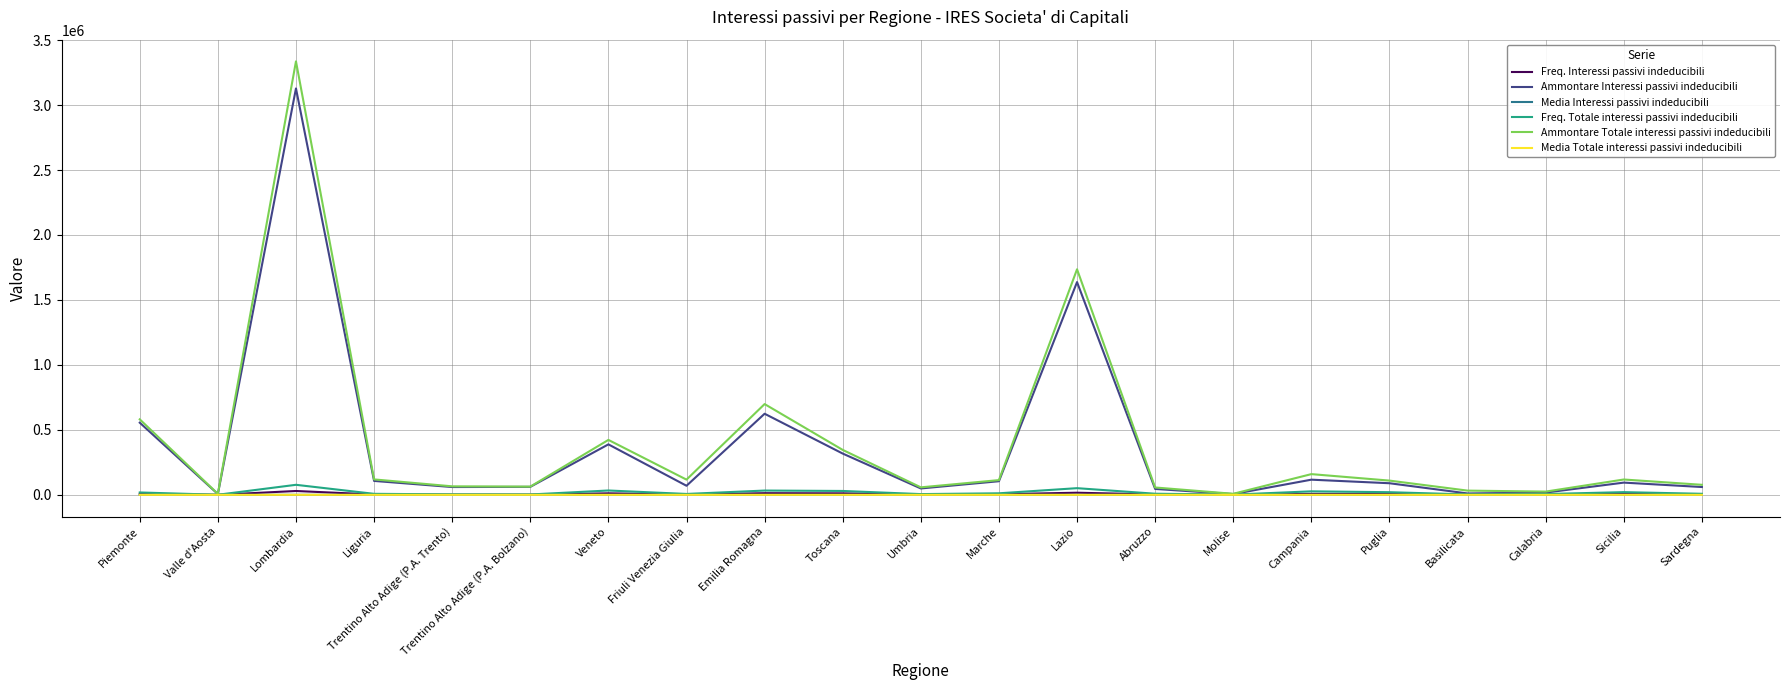

Is this an area chart (filled region under the line)?

No